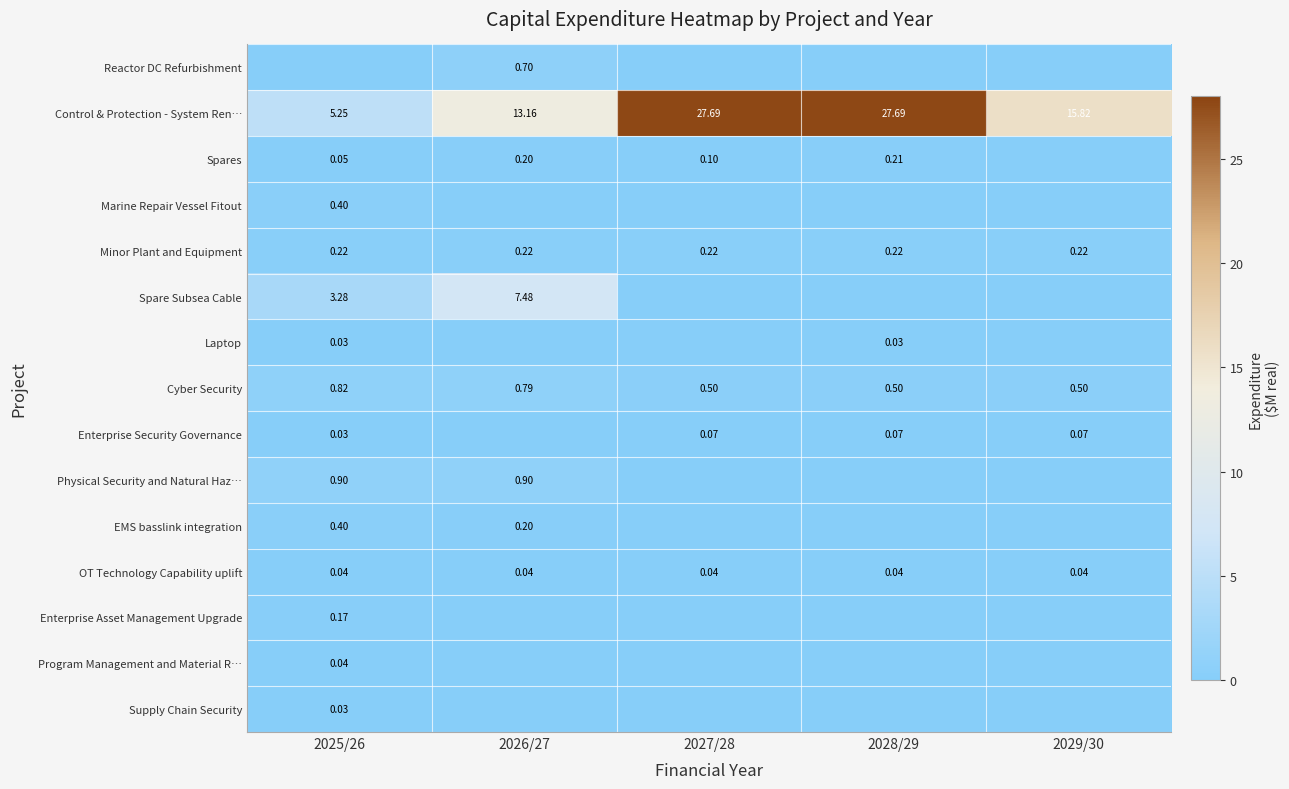

What is the sum of the Spares values at 2028/29 and 2026/27?

0.4